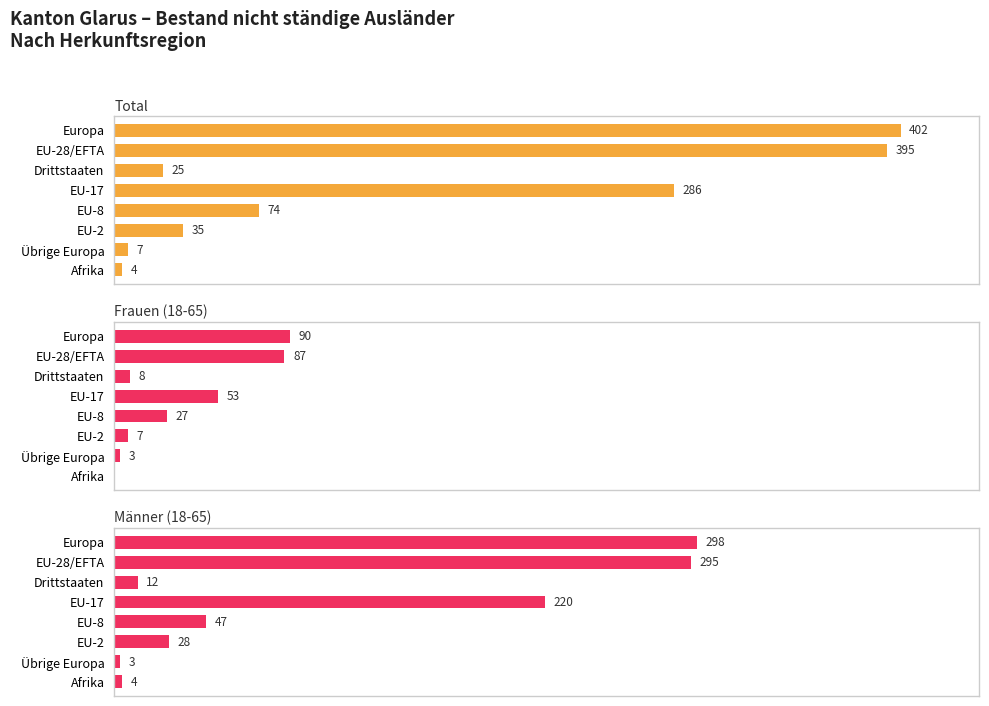

True or false: Total has a value of 7 at Übrige Europa.

True